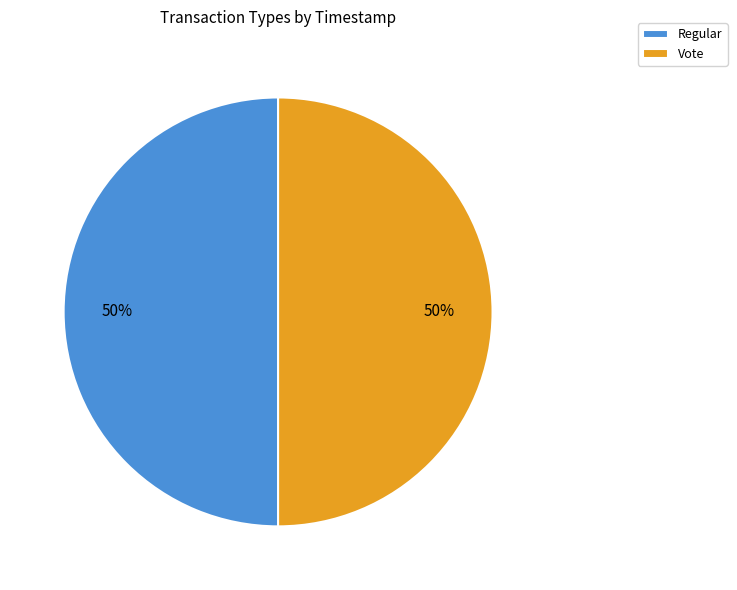

Combined, do Regular and Vote account for over 50%?

Yes